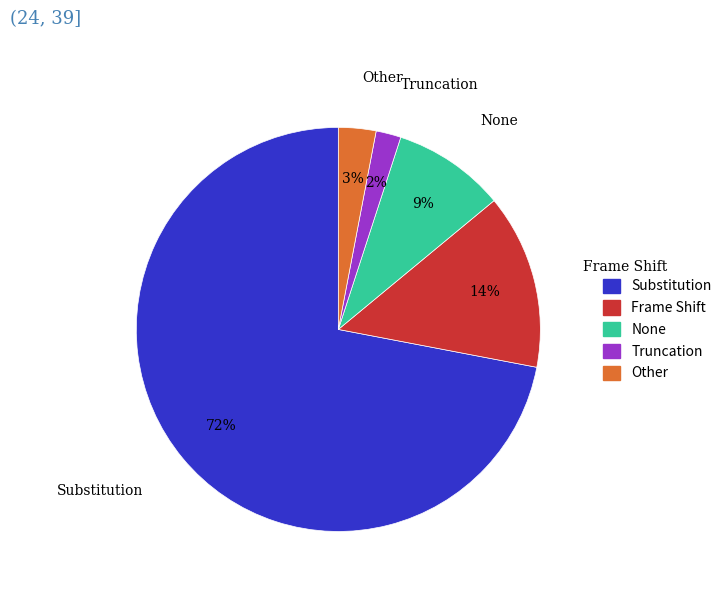

What is the largest slice in the pie chart?

Substitution